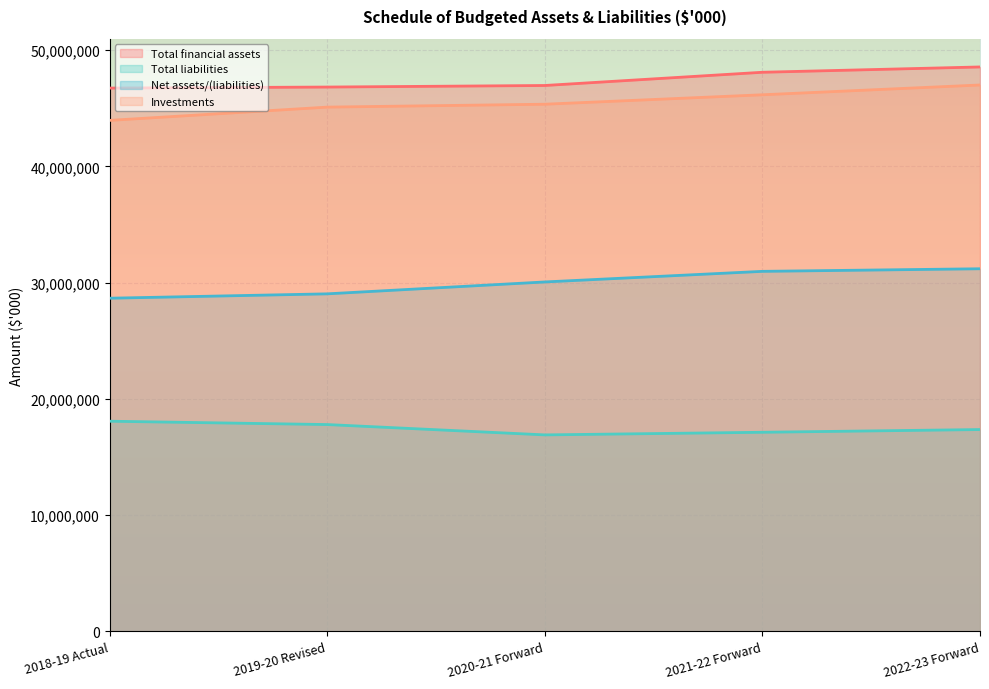

What is the maximum value shown in the chart?

48550149